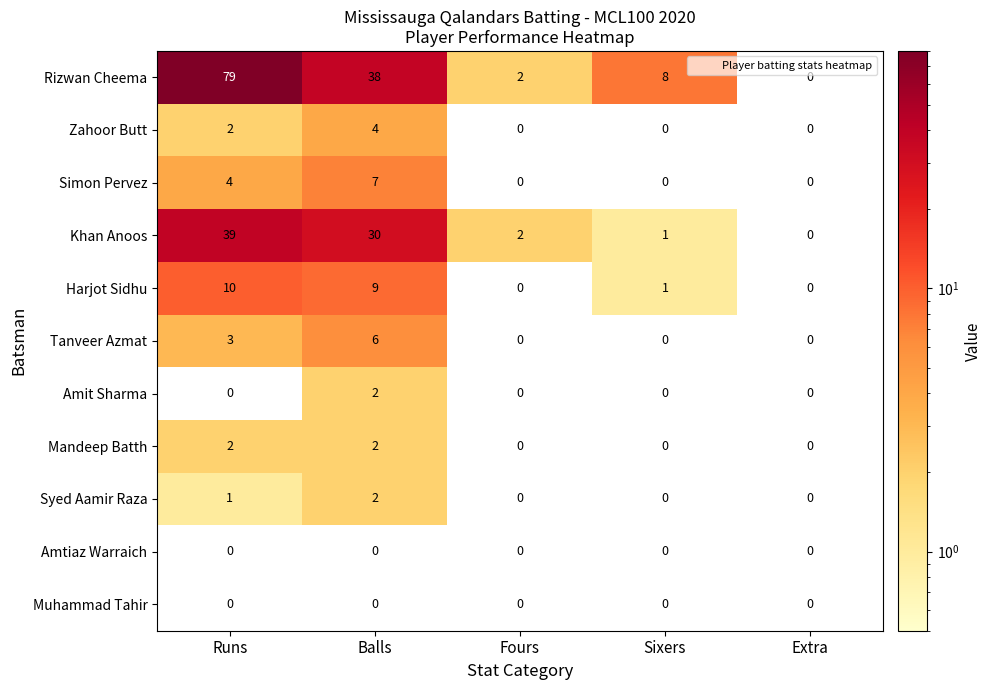

Count the Amit Sharma values in the range 0 to 1.

4